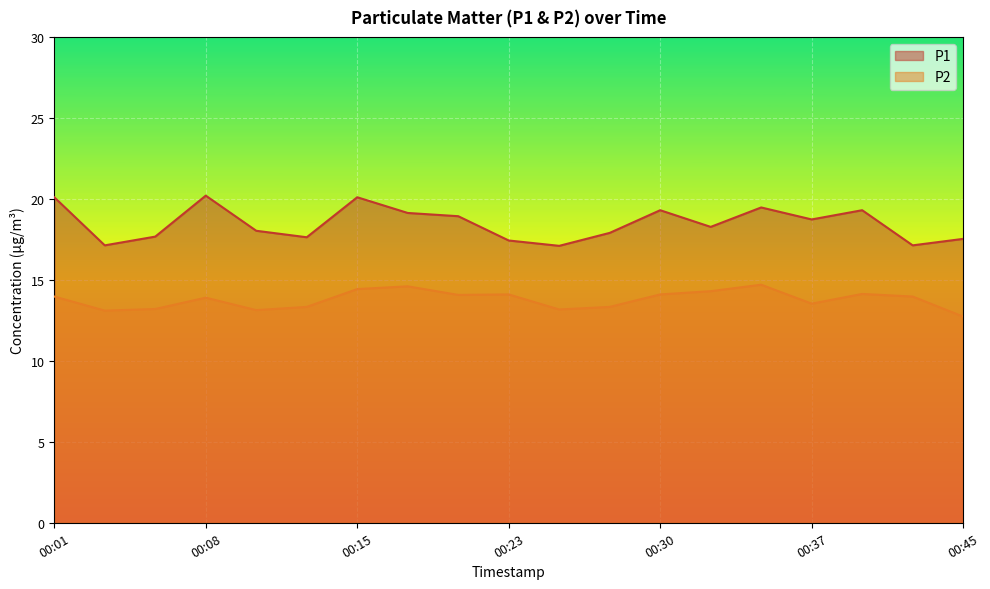

Reading right to left, transcribe all the data shown in this chart.

P1: 17.5	17.1	19.3	18.7	19.5	18.3	19.3	17.9	17.1	17.4	18.9	19.1	20.1	17.6	18.0	20.2	17.7	17.1	20.1
P2: 12.7	14.0	14.1	13.5	14.7	14.3	14.1	13.3	13.2	14.1	14.1	14.6	14.4	13.3	13.1	13.9	13.2	13.1	14.0